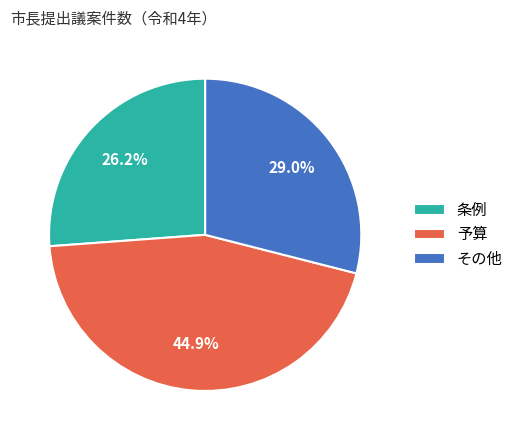

Rank the categories by value from highest to lowest.

予算, その他, 条例